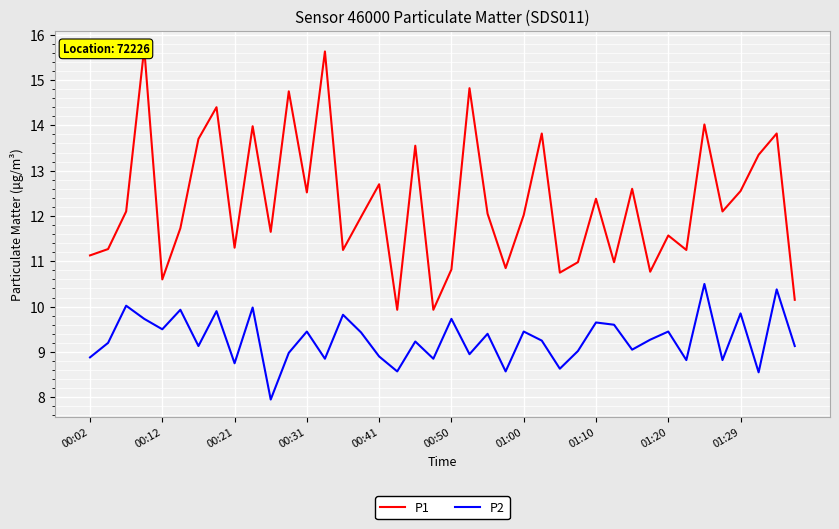

Which category has the highest value in the P2 series?

34